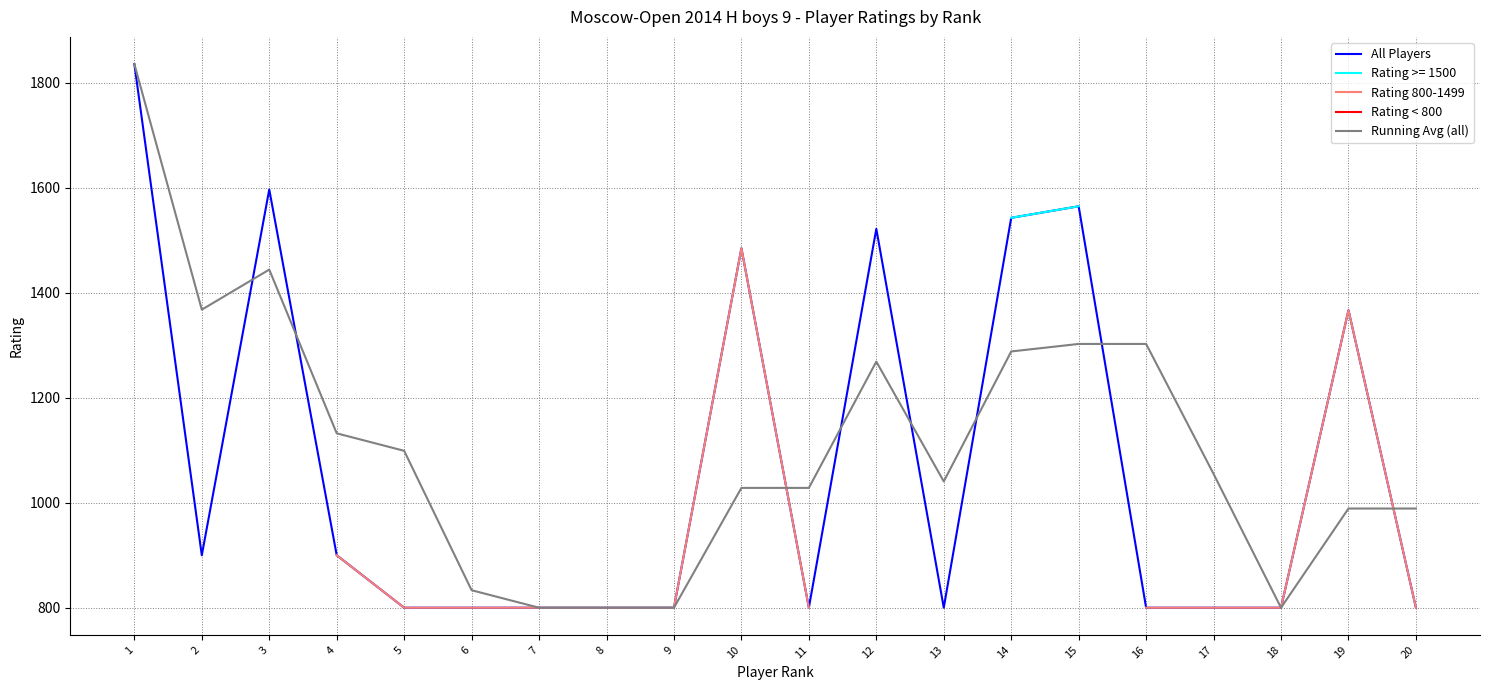

Which series ends up on top after the final intersection of Running Avg (all) and All Players?

Running Avg (all)